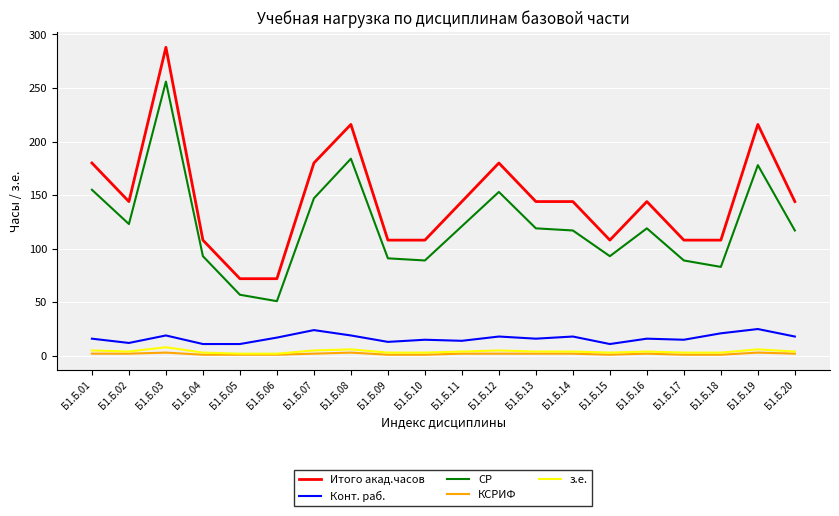

Between Б1.Б.04 and Б1.Б.07, which series saw the biggest shift?

Итого акад.часов